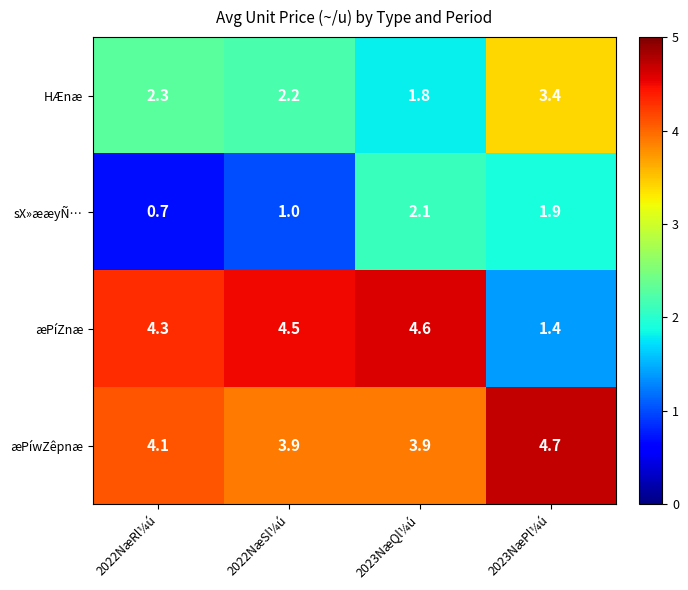

At which category is the sum across all series the highest?

2023NæQl¼ú